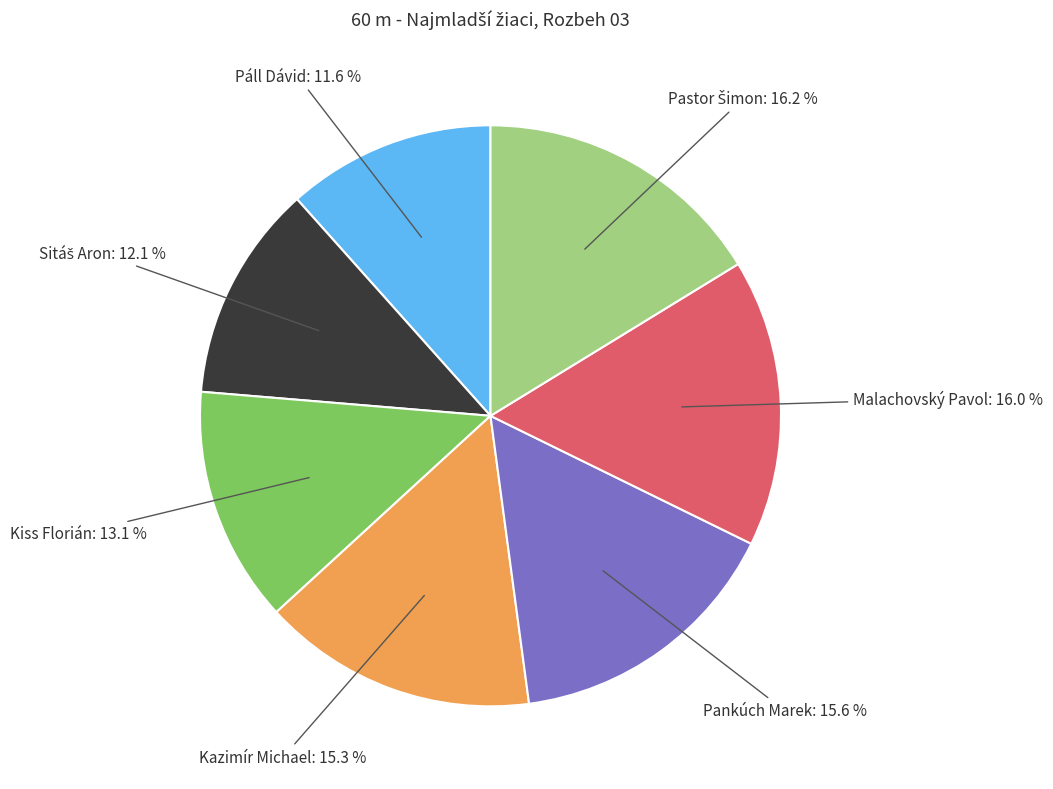

Is there a majority slice in this chart?

No